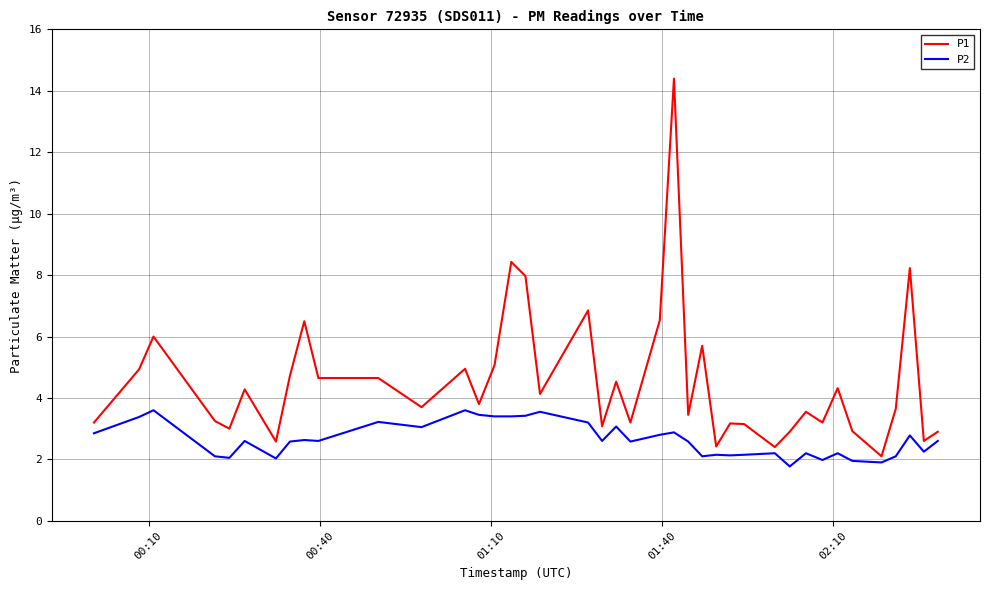

Rank the series by their maximum value, from lowest to highest.

P2, P1